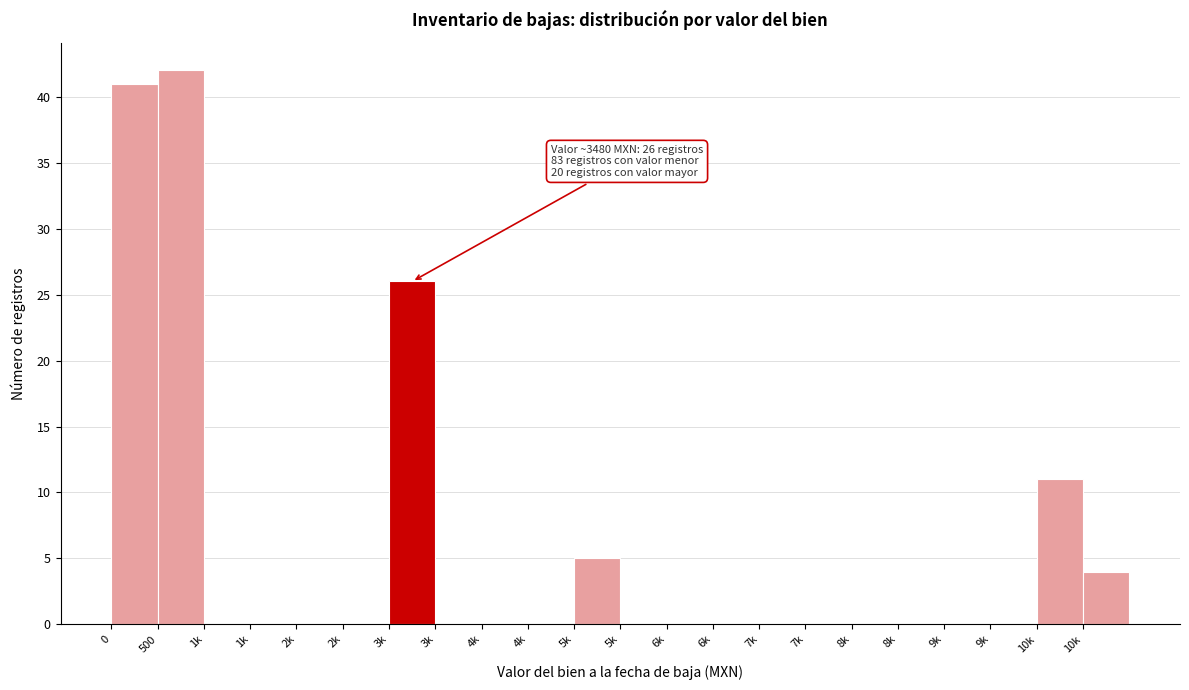

Count the number of data series in this chart.

1